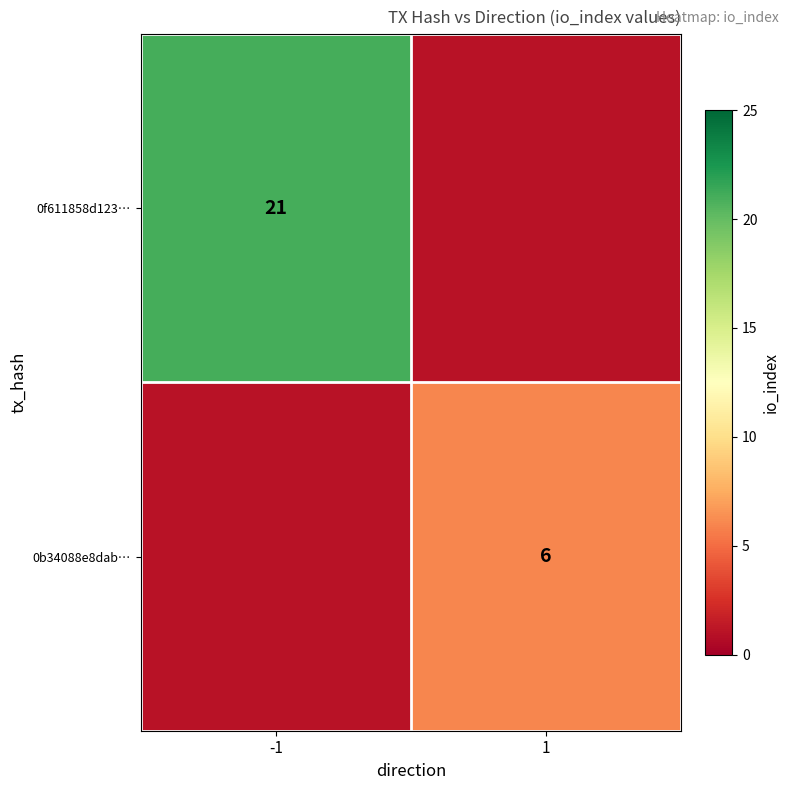

The 0f611858d123… series shows 21 at -1. True or false?

True